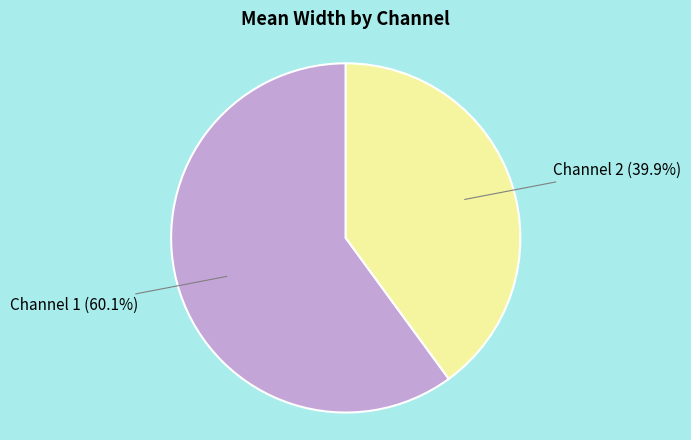

Rank the categories by value from highest to lowest.

Channel 1, Channel 2